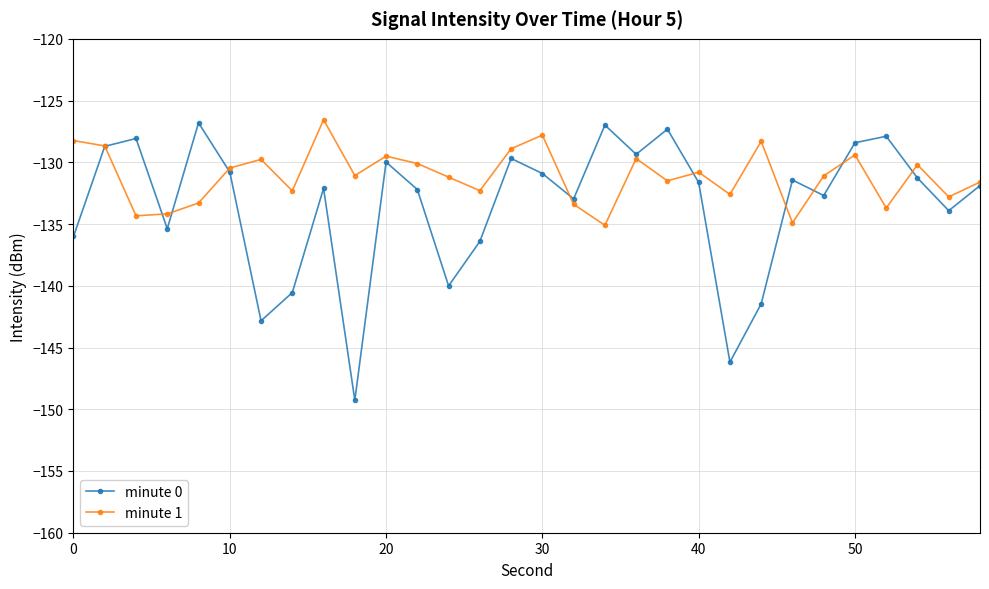

Which series has the largest range (max minus min)?

minute 0